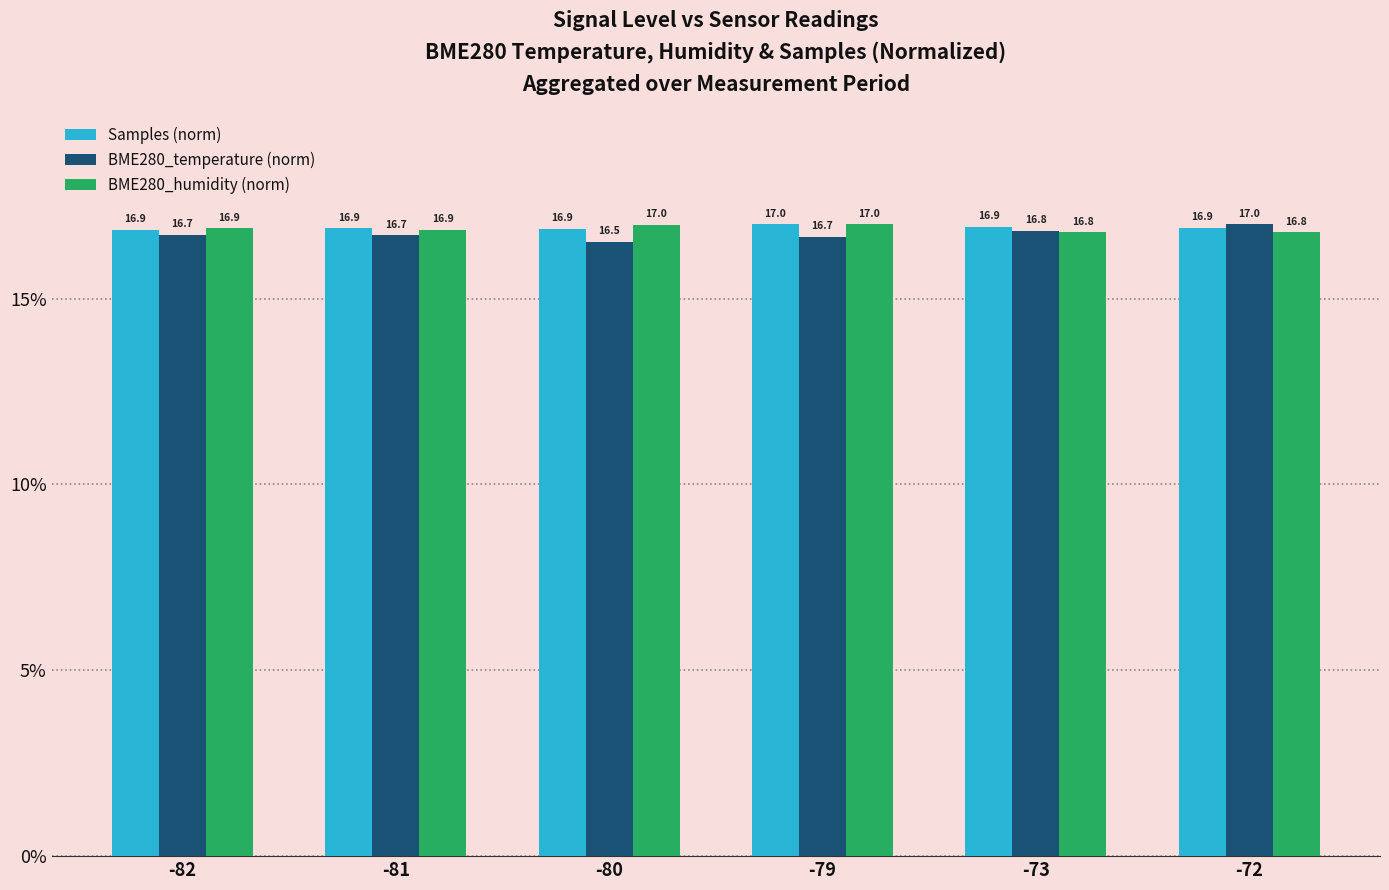

Is it true that BME280_humidity (norm) equals 22.3 at -81?

False